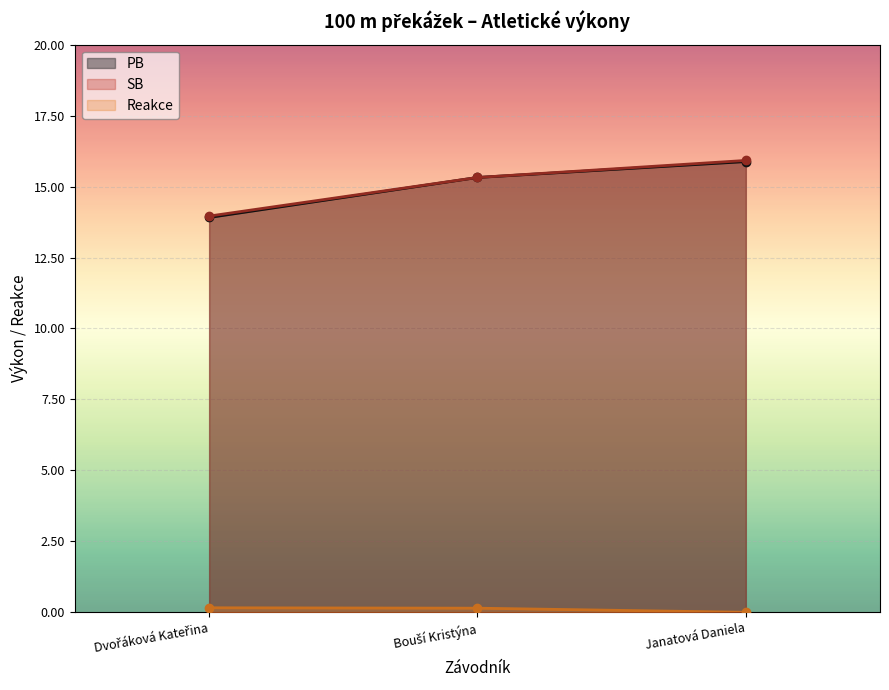

What is the difference between the highest and lowest values at Dvořáková Kateřina?

13.8